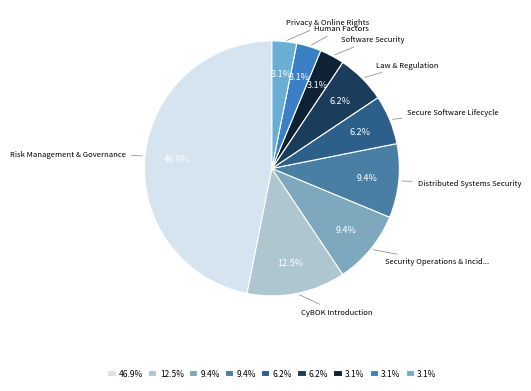

Is there any slice that represents more than half of the pie?

No